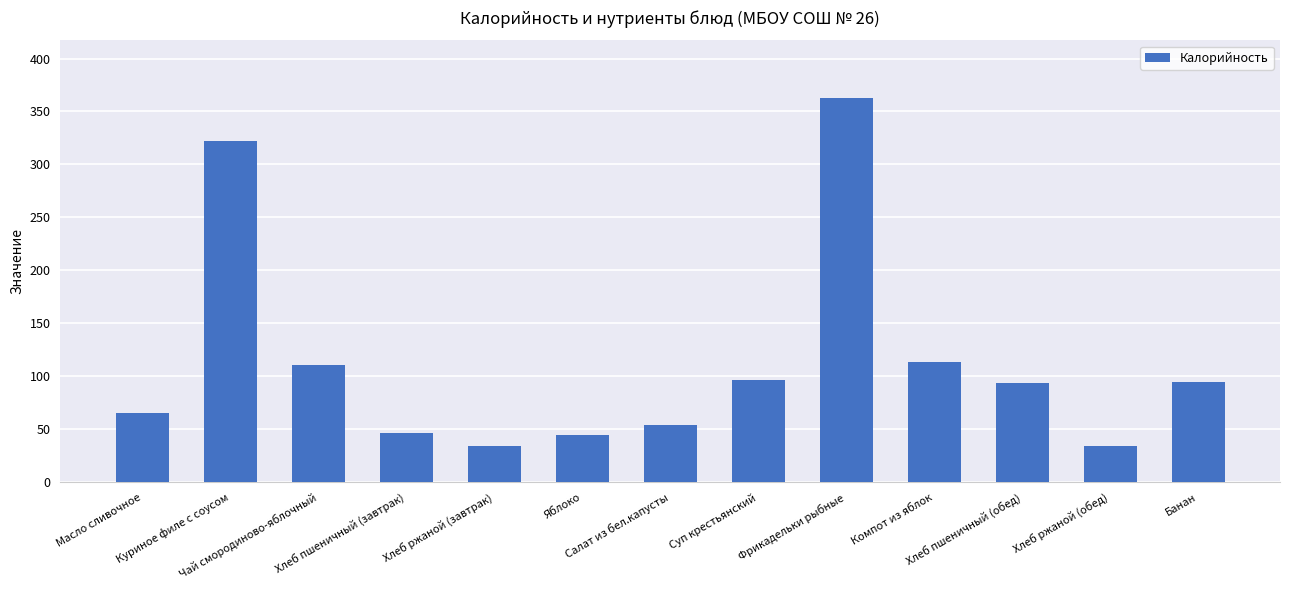

What is the sum of all values?

1472.7